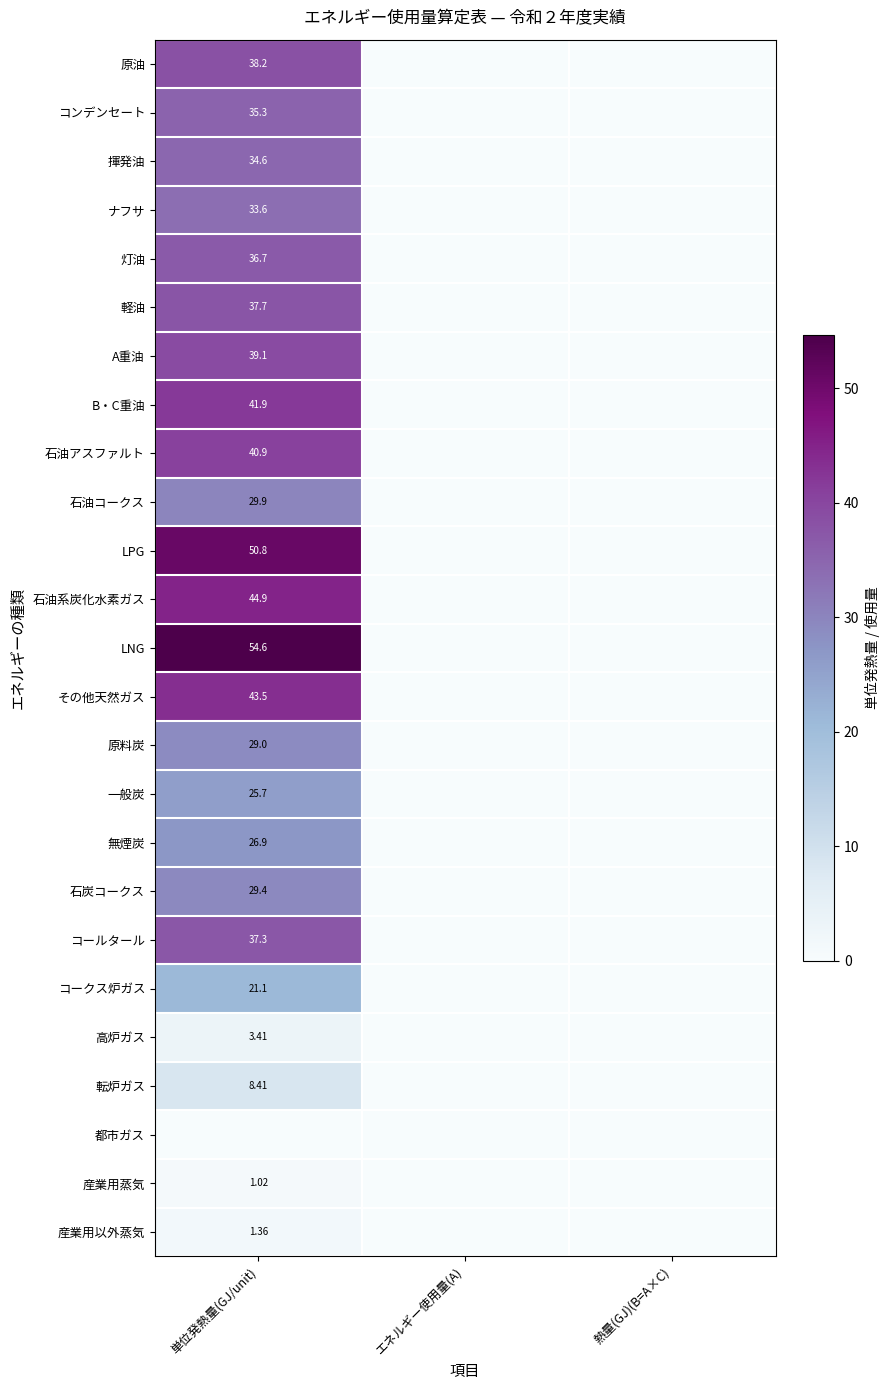

Is the value of 無煙炭 at 単位発熱量(GJ/unit) greater than the value of ナフサ at 単位発熱量(GJ/unit)?

No